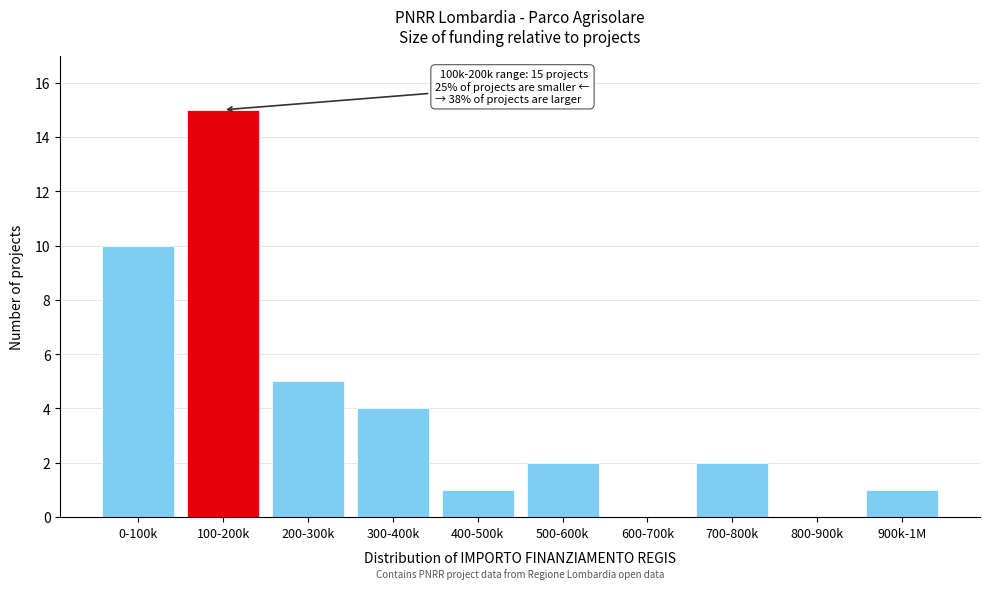

Reading right to left, transcribe all the data shown in this chart.

900k-1M=1	800-900k=0	700-800k=2	600-700k=0	500-600k=2	400-500k=1	300-400k=4	200-300k=5	100-200k=15	0-100k=10